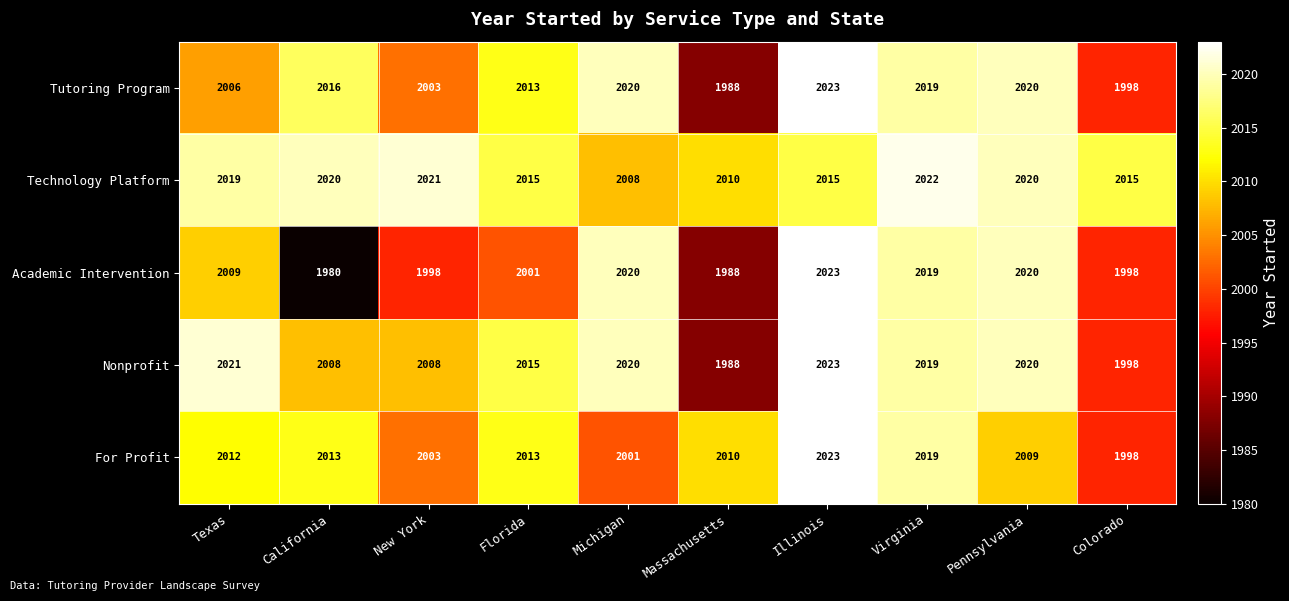

True or false: Nonprofit has a value of 1108 at Massachusetts.

False